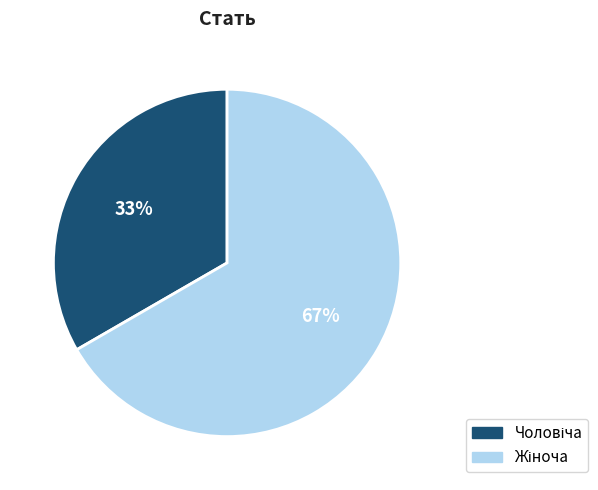

Is there a majority slice in this chart?

Yes